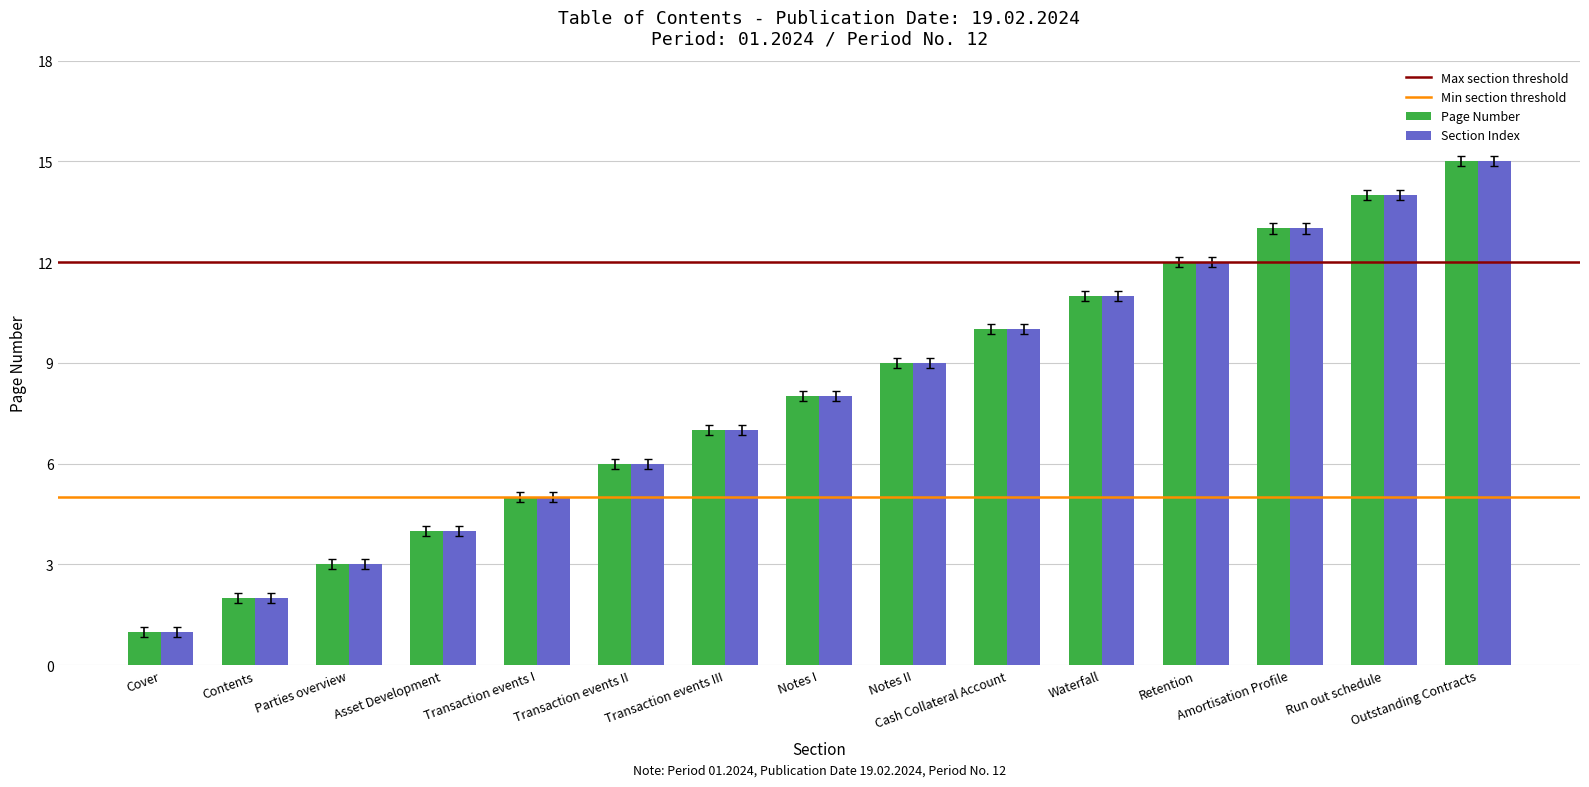

How many data points does each series have?

15